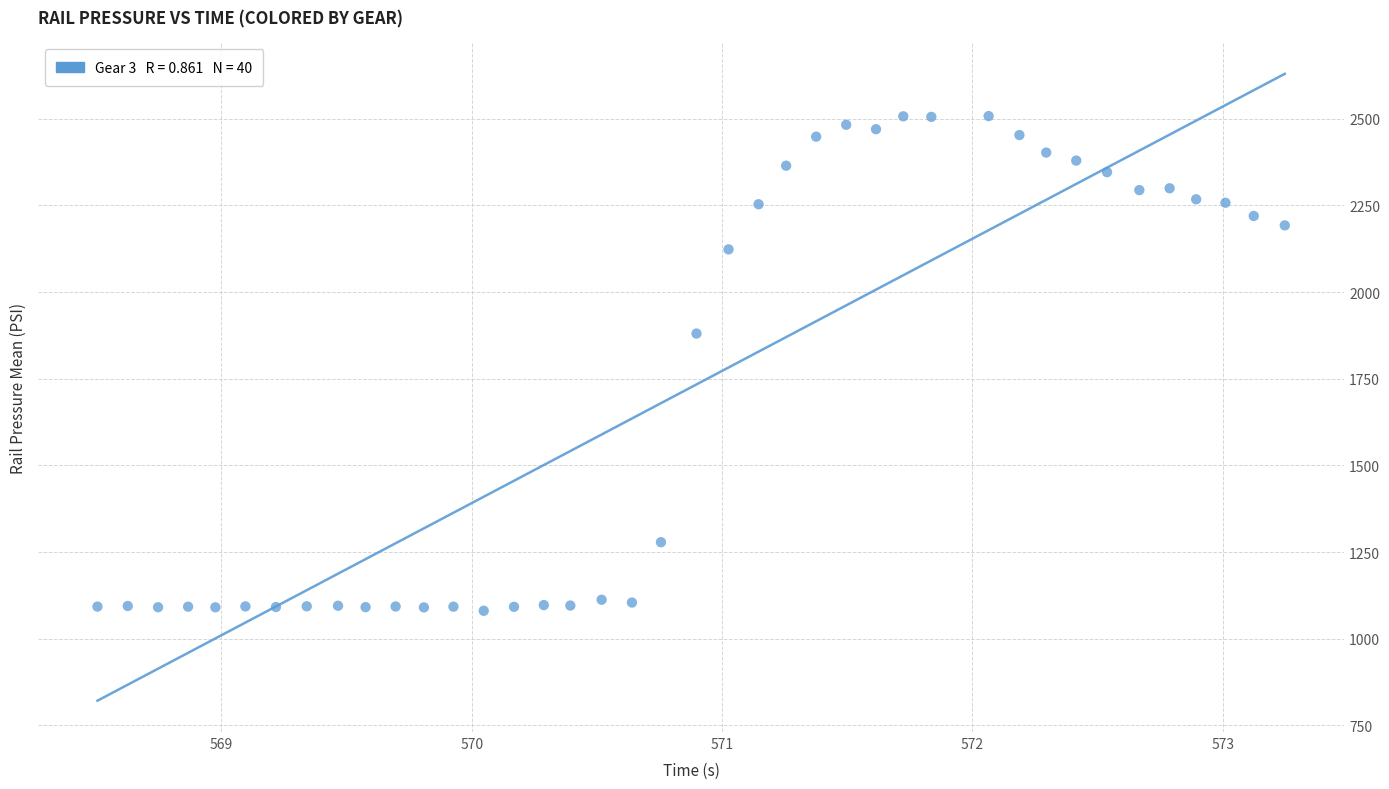

What Y value in the scatter plot is closest to 1794?

1880.6